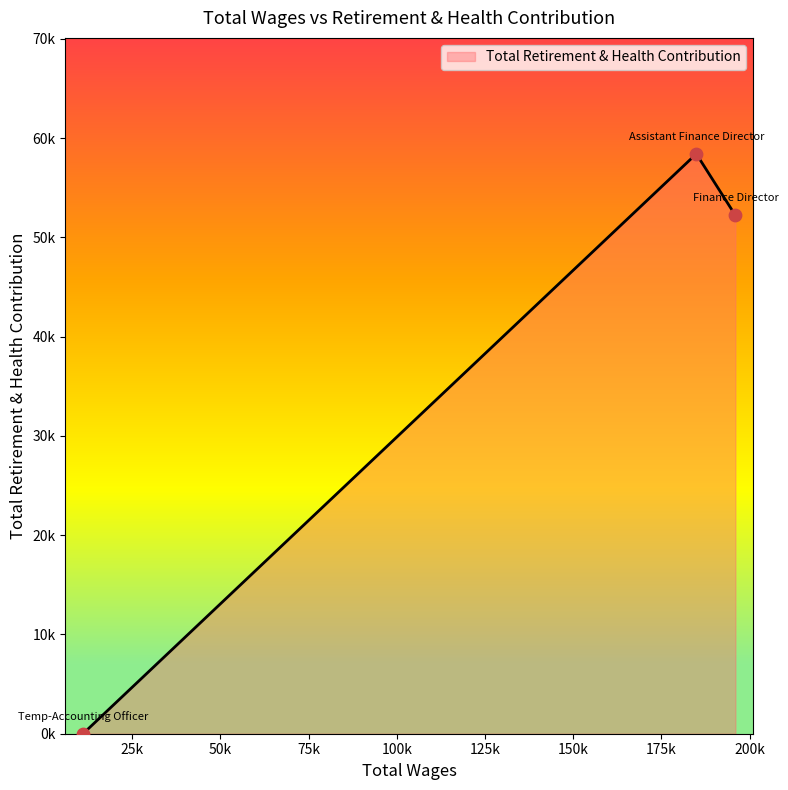

Is this an area chart (filled region under the line)?

Yes